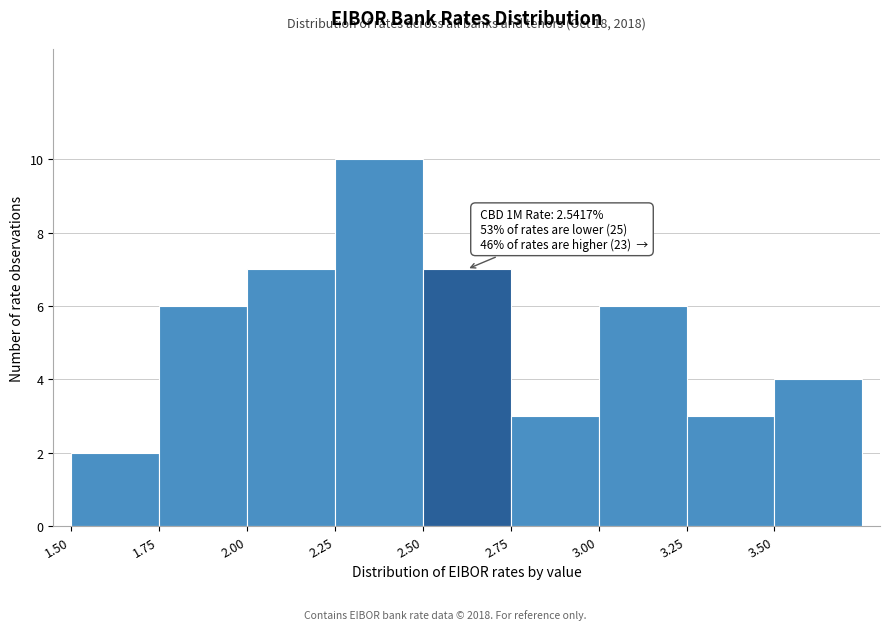

Over which range of the x-axis is the bar tallest?

2.25 to 2.50